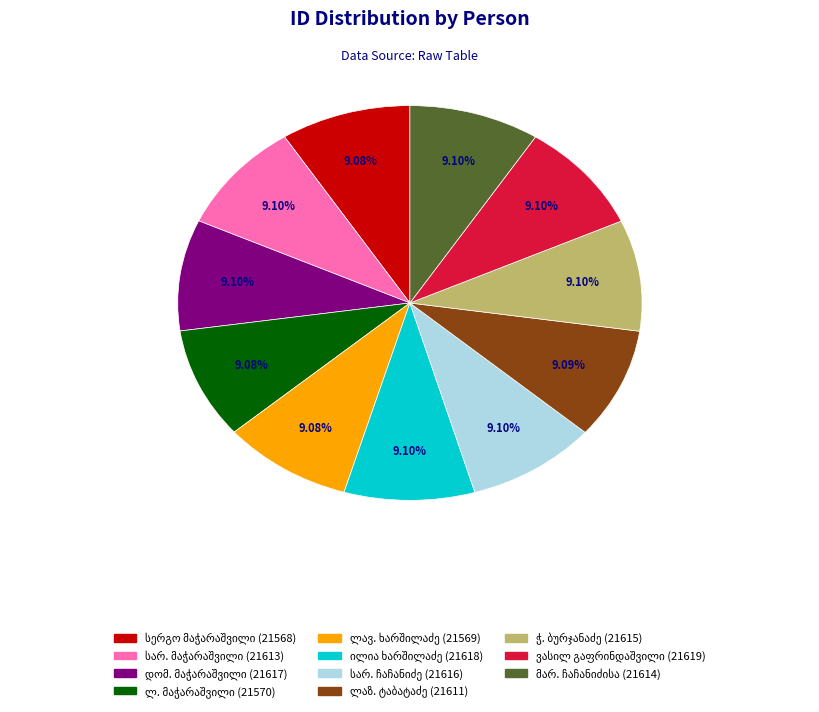

Is there a majority slice in this chart?

No